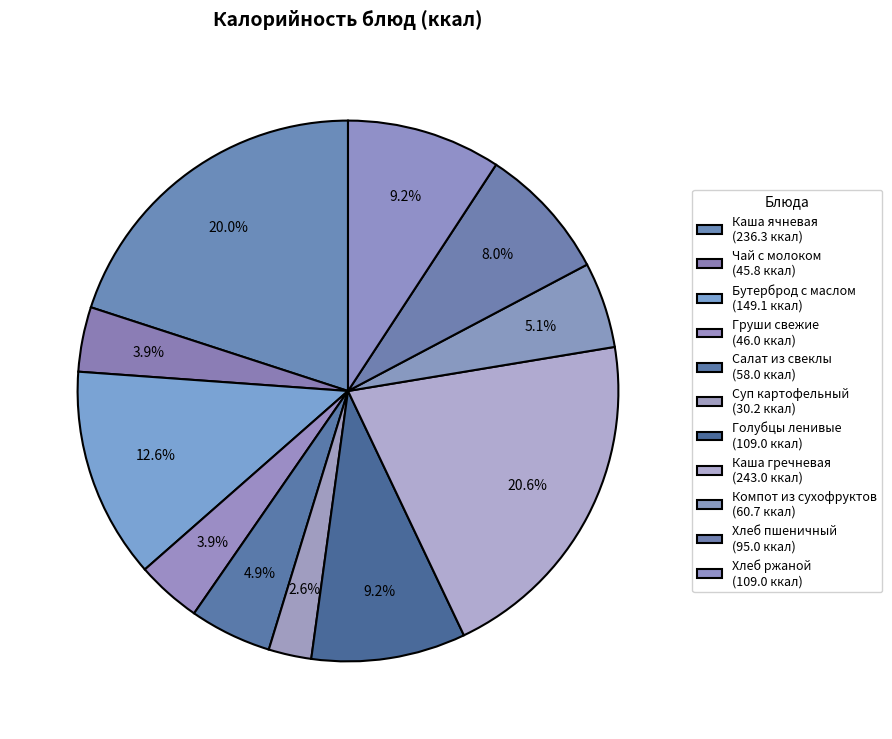

To the nearest percent, what portion does Хлеб пшеничный represent?

8%